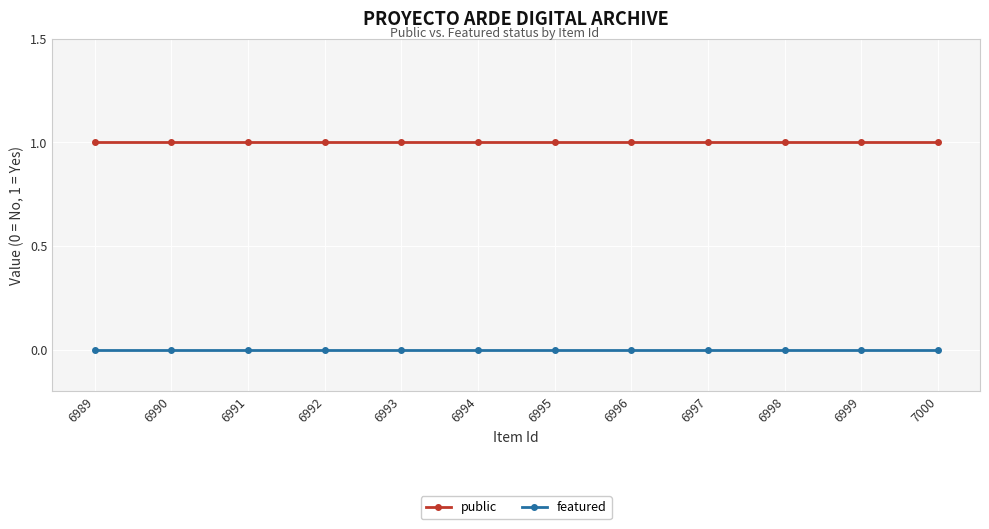

Rank the series at 6995 from highest to lowest value.

public, featured